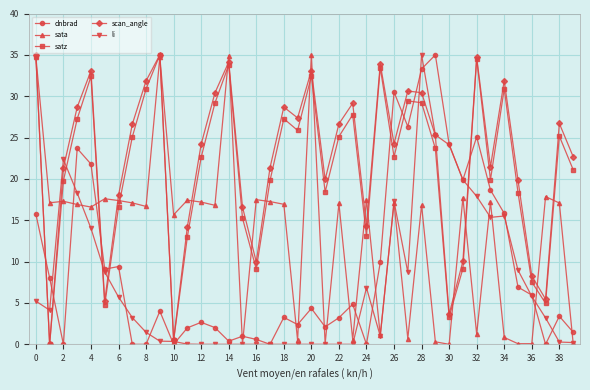

What is the greatest value displayed?

35.0